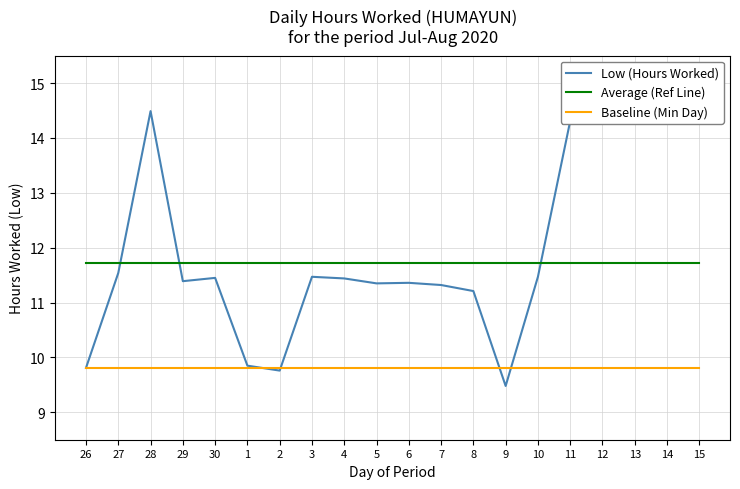

Is it true that Low (Hours Worked) equals 11.2 at 8?

True